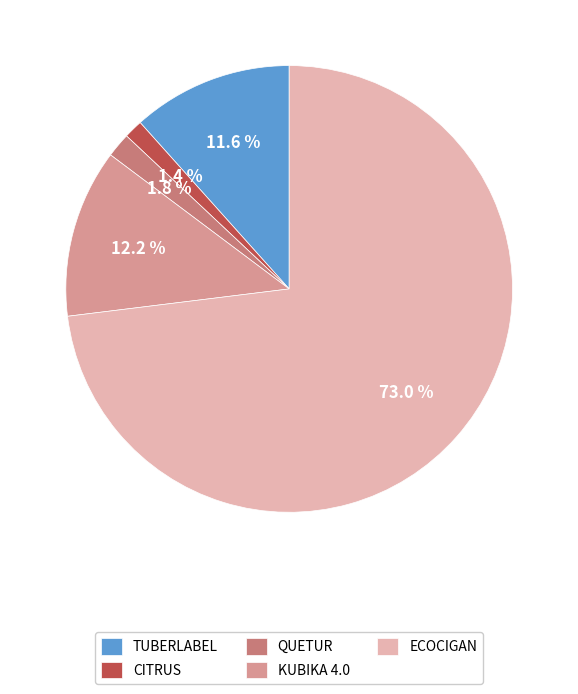

Which has a higher value, ECOCIGAN or CITRUS?

ECOCIGAN